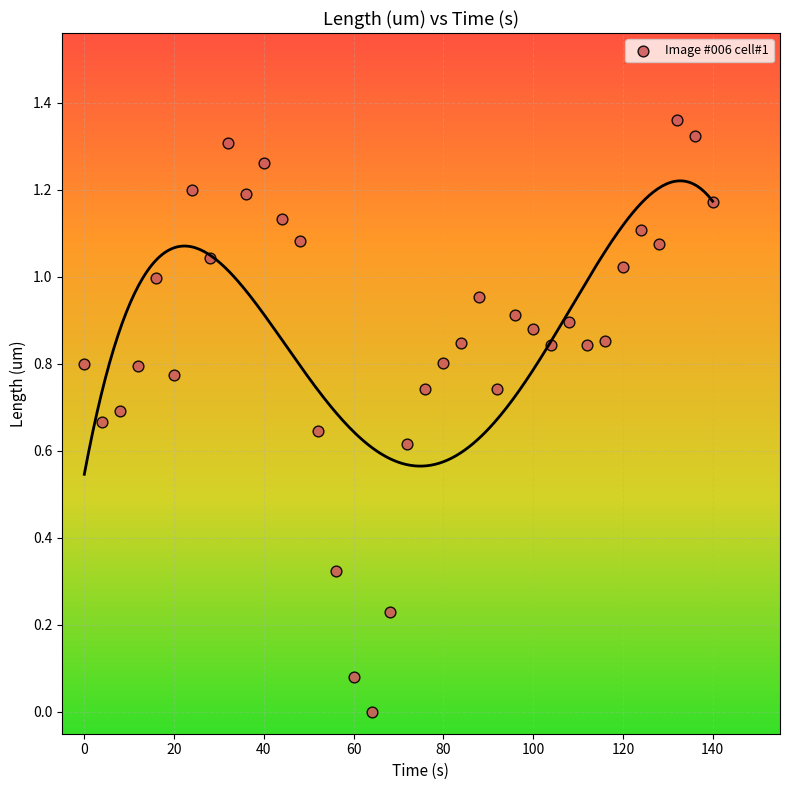

What is the range of X values (max minus min)?

140.0